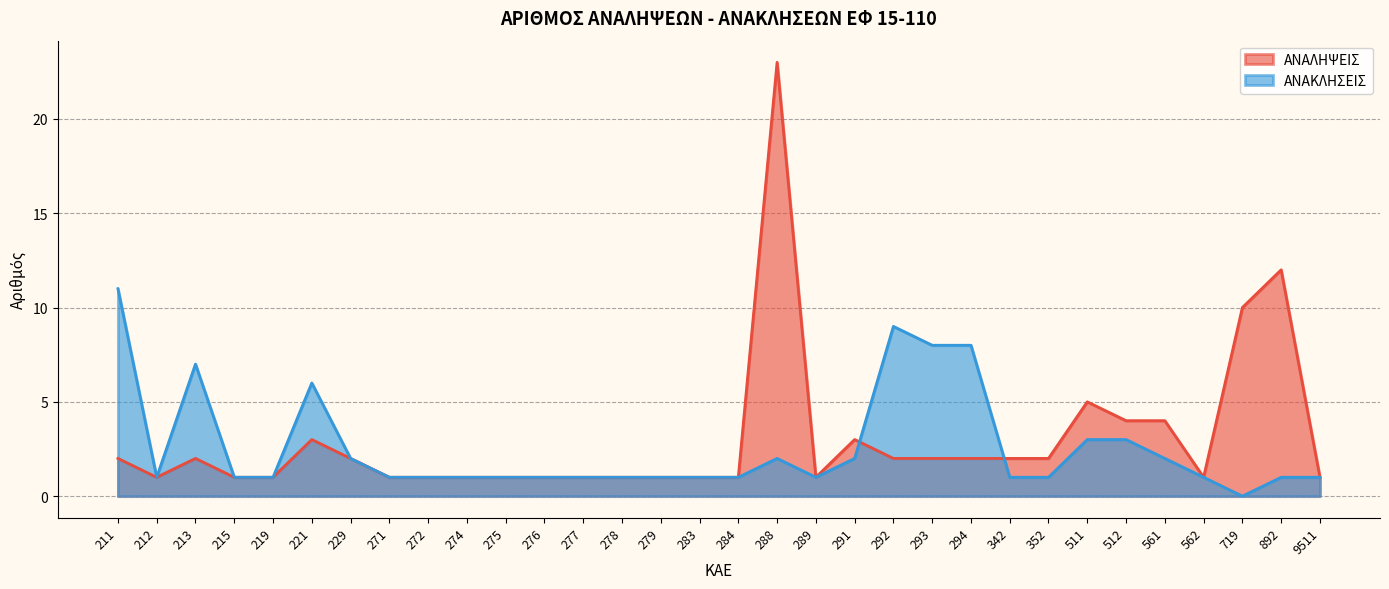

Rank the series by their maximum value, from highest to lowest.

ΑΝΑΛΗΨΕΙΣ, ΑΝΑΚΛΗΣΕΙΣ